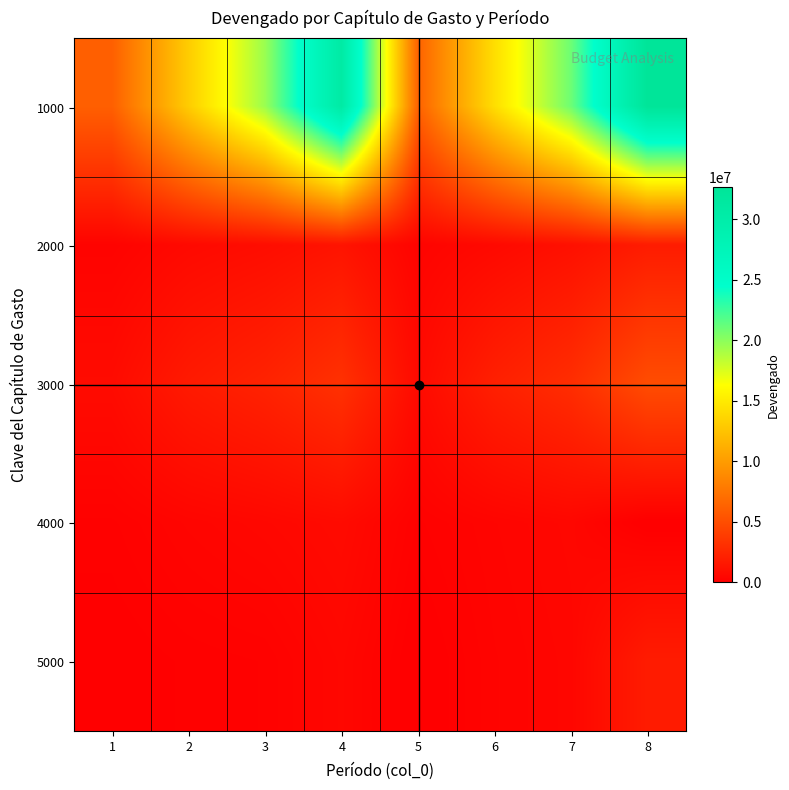

Rank the series by their maximum value, from highest to lowest.

1000, 3000, 2000, 5000, 4000